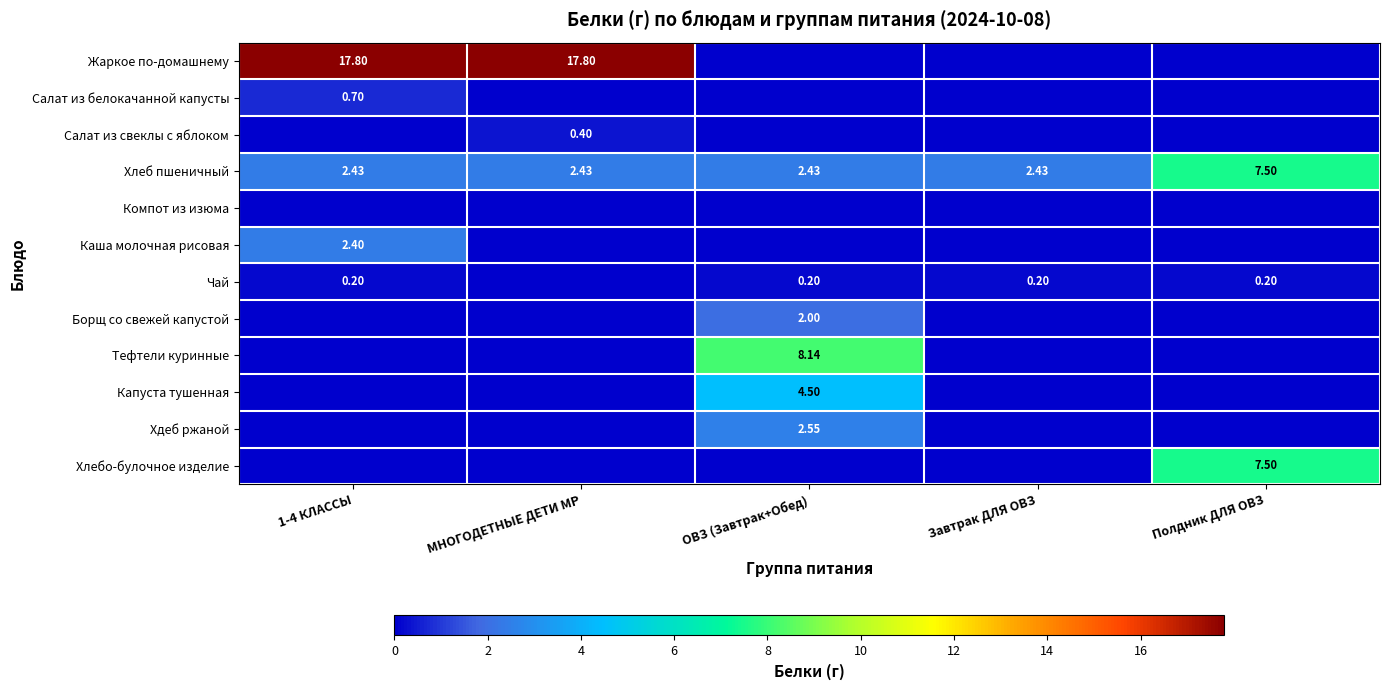

What is the difference between the highest and lowest values at Полдник ДЛЯ ОВЗ?

7.5